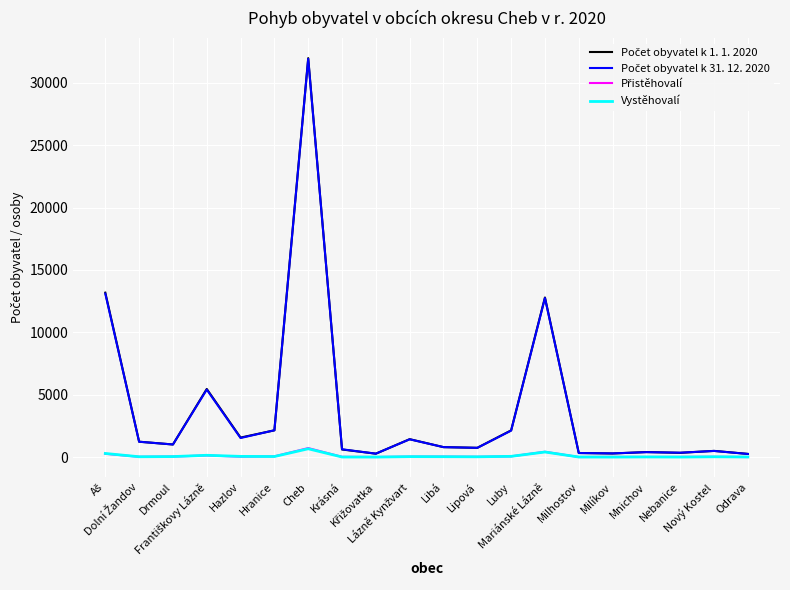

What is the minimum value shown in the chart?

5